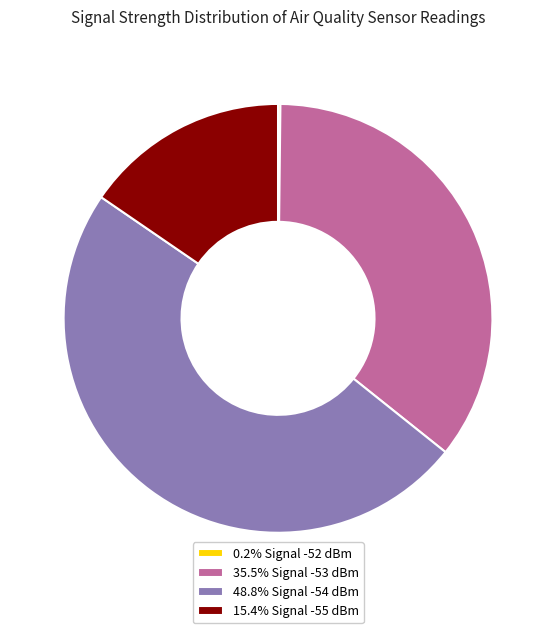

Approximately how many times larger is the value at 48.8% Signal -54 dBm compared to 35.5% Signal -53 dBm?

1.4